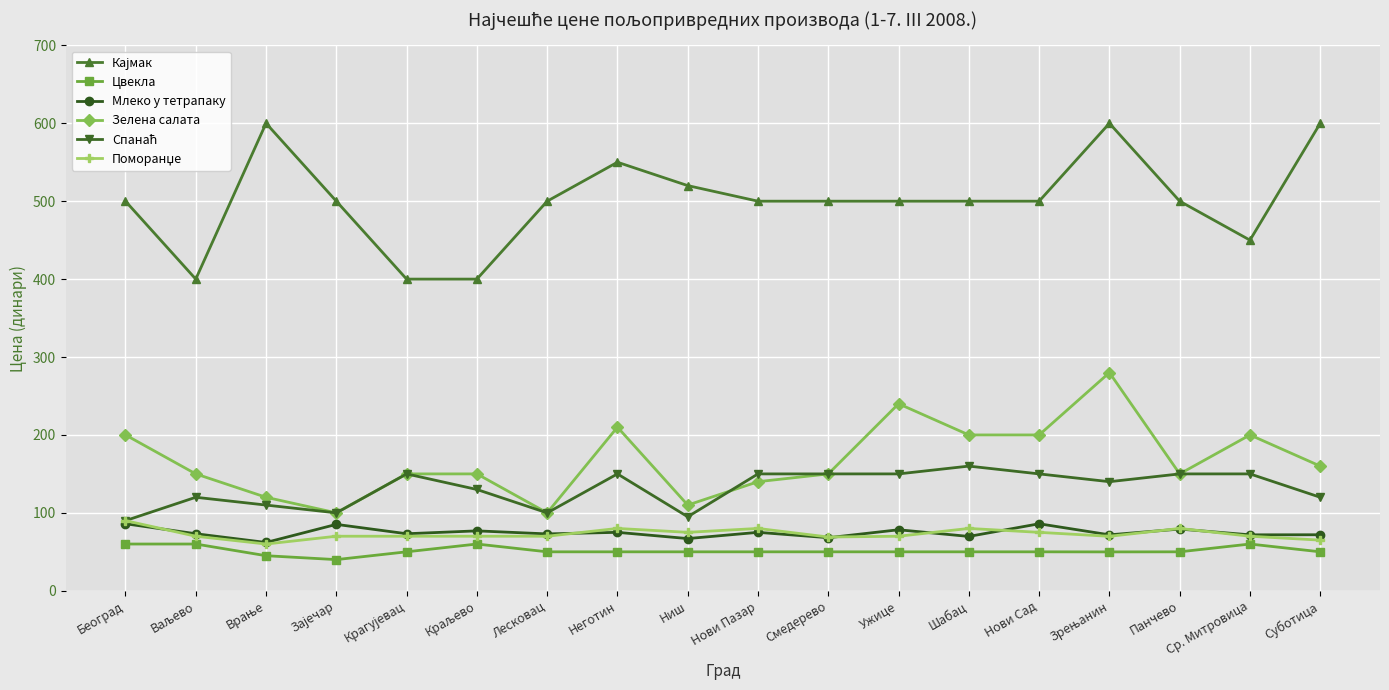

What is the total value across all series at Лесковац?

893.0